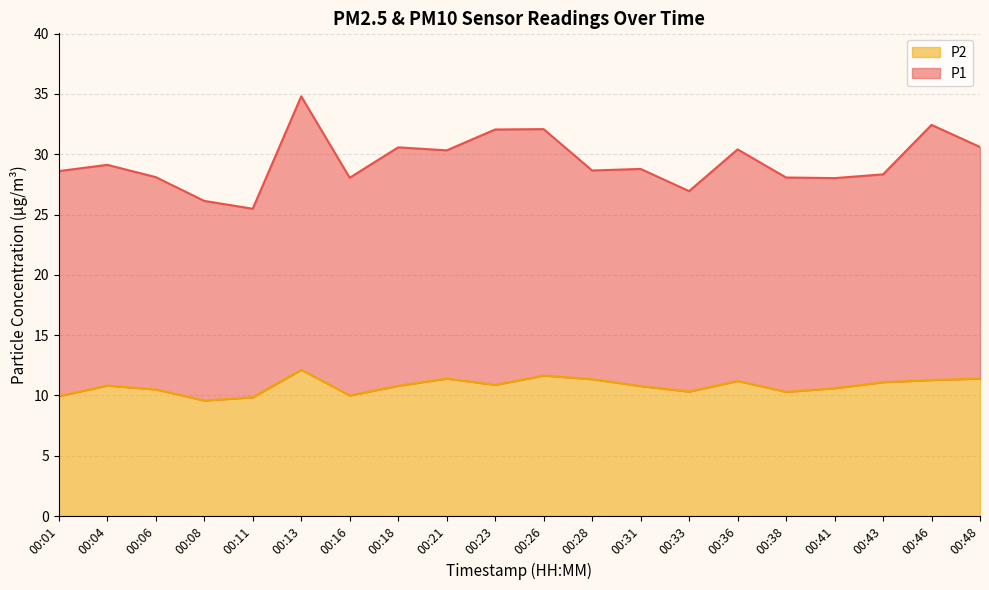

The chart shows a value of 10.8 at 00:18. True or false?

True